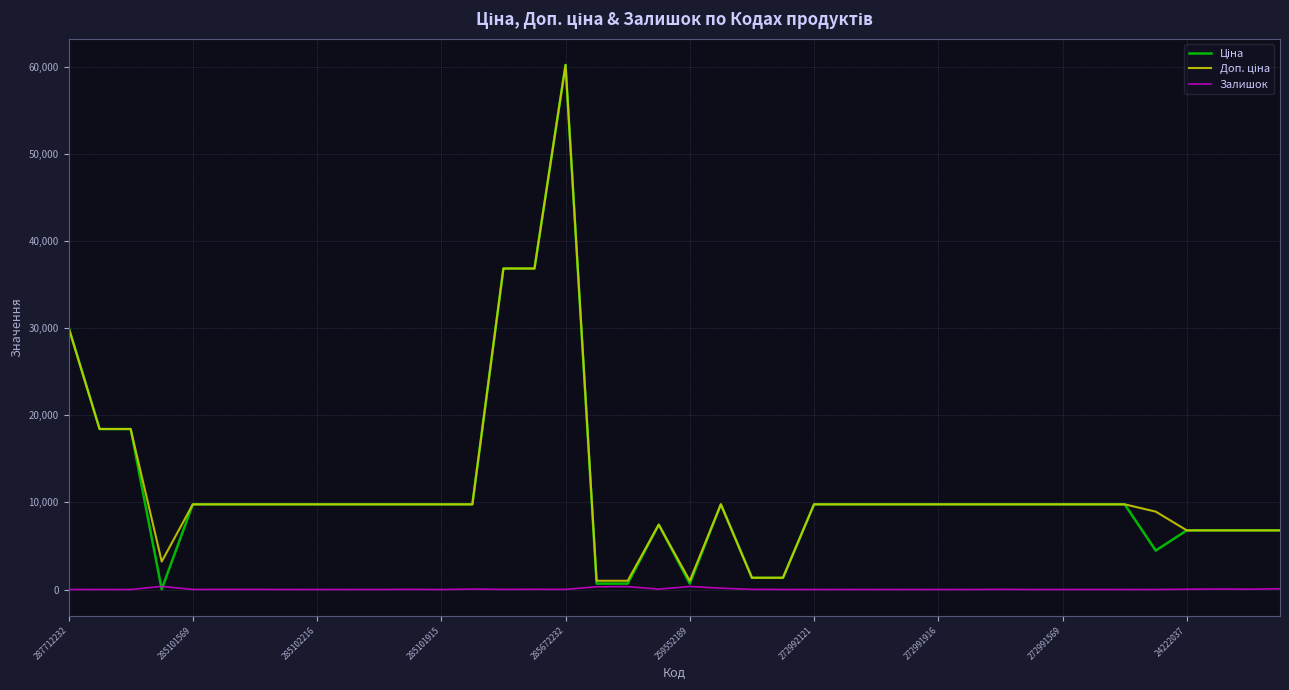

What is the greatest value displayed?

60205.6